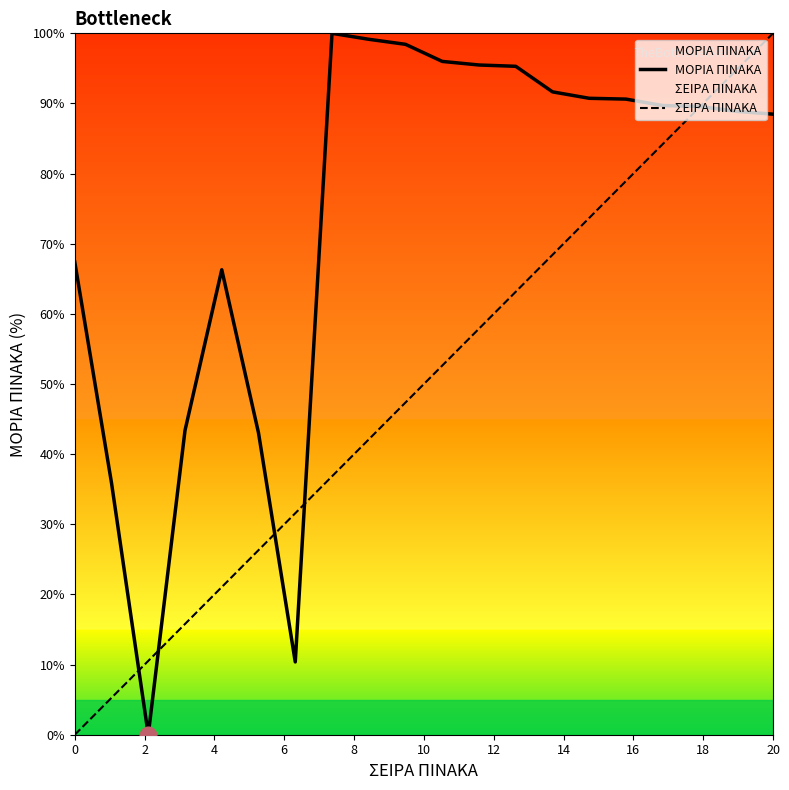

What are all the series names shown in the legend?

ΜΟΡΙΑ ΠΙΝΑΚΑ, ΣΕΙΡΑ ΠΙΝΑΚΑ